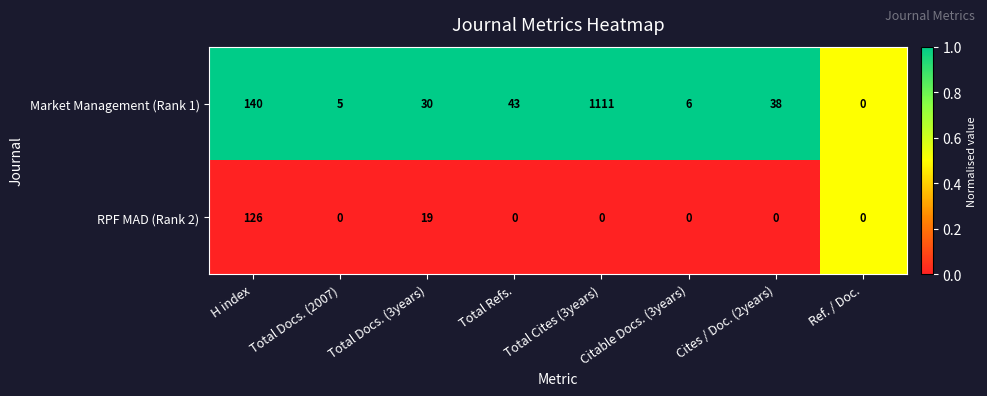

The RPF MAD (Rank 2) series shows -82 at Total Refs.. True or false?

False